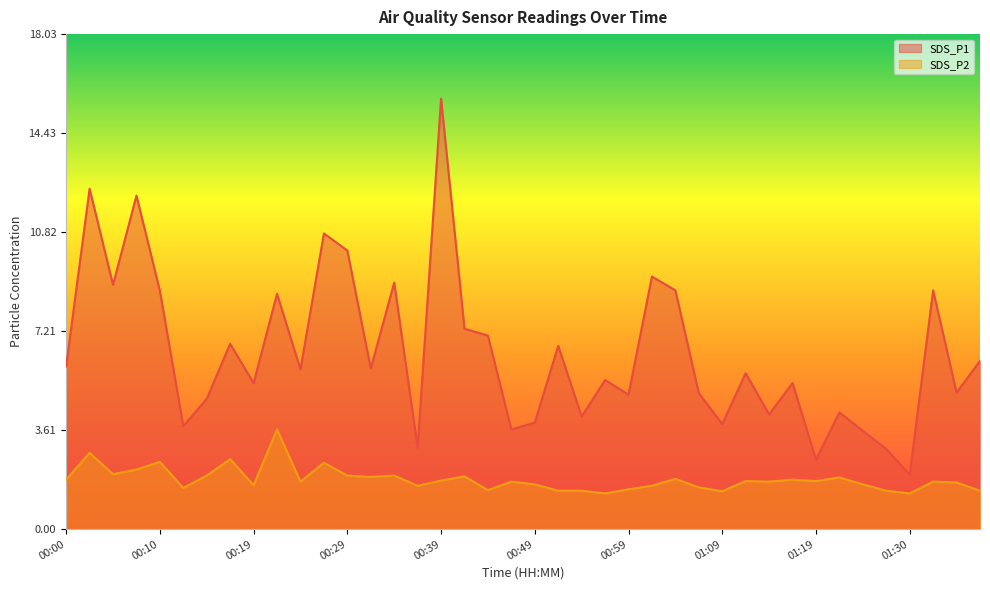

Does the chart display data point markers on the line(s)?

No